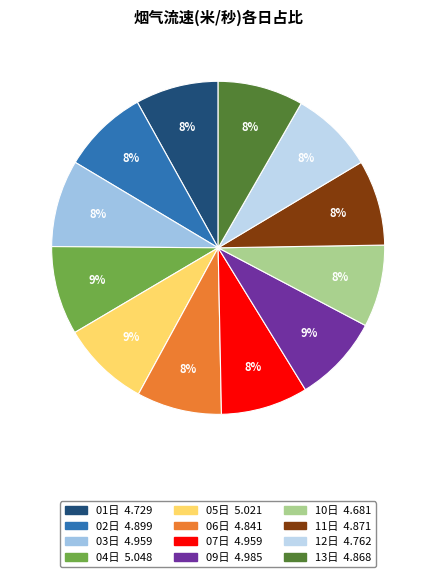

How many segments does this pie chart have?

12